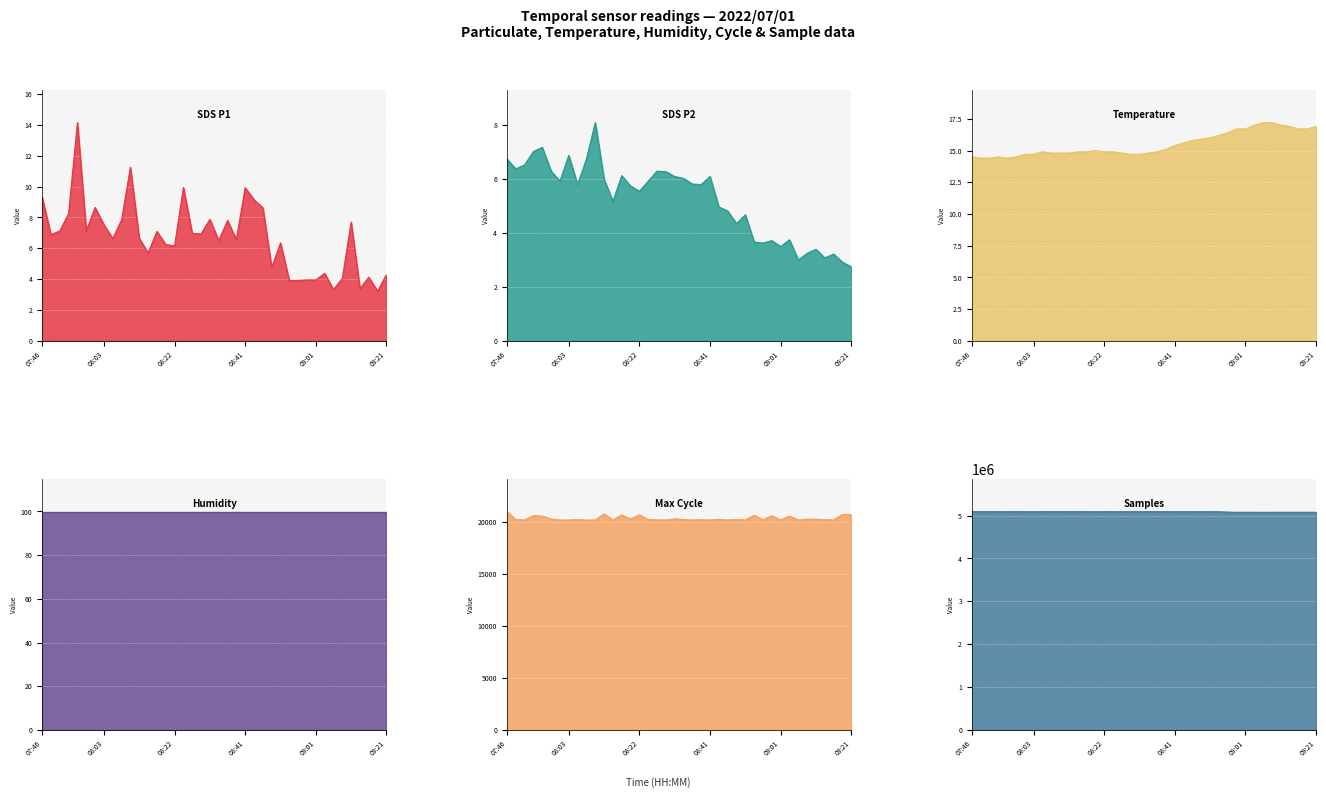

True or false: Samples and SDS_P2 intersect in this chart.

False